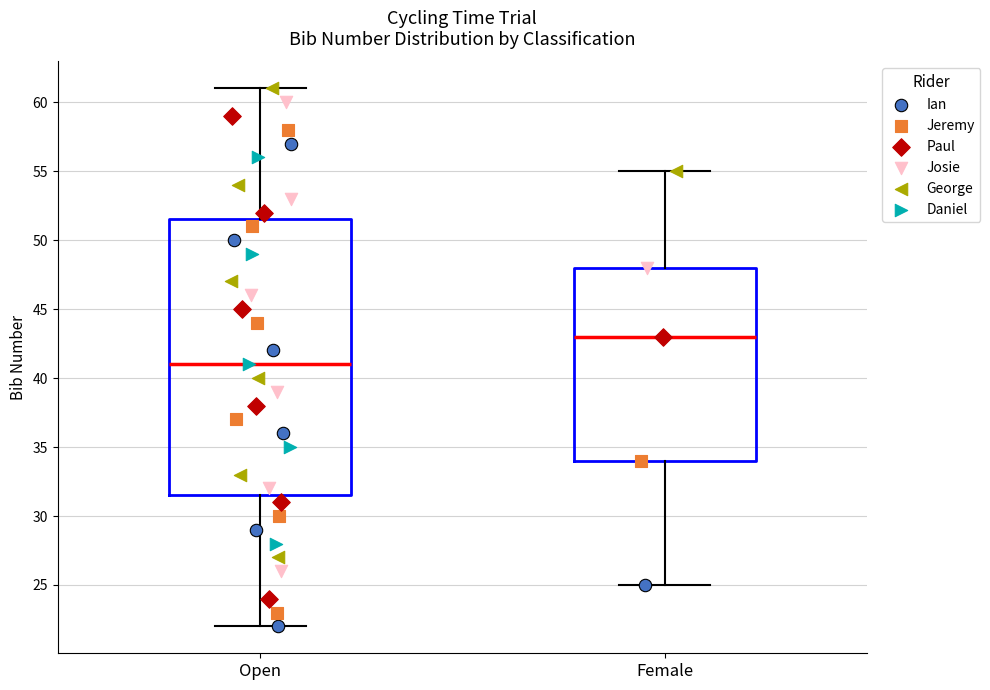

Comparing the boxes themselves (not the whiskers), which one is the tallest?

Open